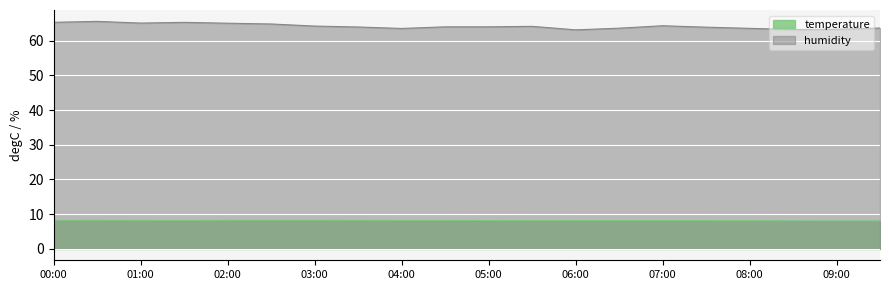

The temperature series shows 8.2 at 06:00. True or false?

True